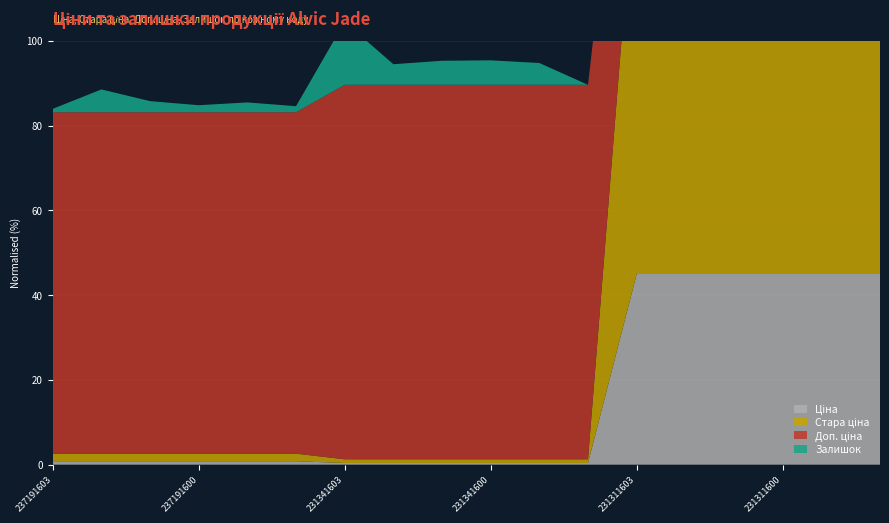

Reading left to right, what are all the values shown in this chart?

Ціна: 55.4	55.4	55.4	55.4	55.4	55.4	27.0	27.0	27.0	27.0	27.0	27.0	3091.2	3091.2	3091.2	3091.2	3091.2	3091.2
Стара ціна: 123.0	123.0	123.0	123.0	123.0	123.0	60.0	60.0	60.0	60.0	60.0	60.0	6869.4	6869.4	6869.4	6869.4	6869.4	6869.4
Доп. ціна: 5536.0	5536.0	5536.0	5536.0	5536.0	5536.0	6072.0	6072.0	6072.0	6072.0	6072.0	6072.0	3091.0	3091.0	3091.0	3091.0	3091.0	3091.0
Залишок: 55.0	370.0	180.0	114.0	159.0	98.0	1022.0	334.0	390.0	397.0	354.0	0.0	72.0	22.0	33.0	2.0	15.0	0.0